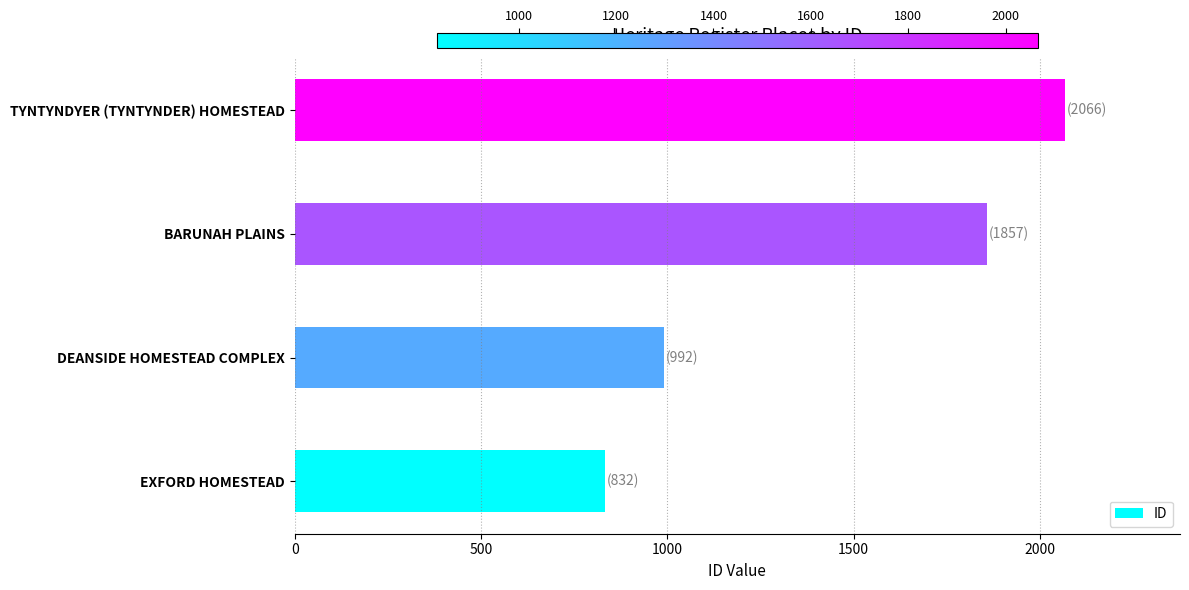

Count the number of data series in this chart.

1